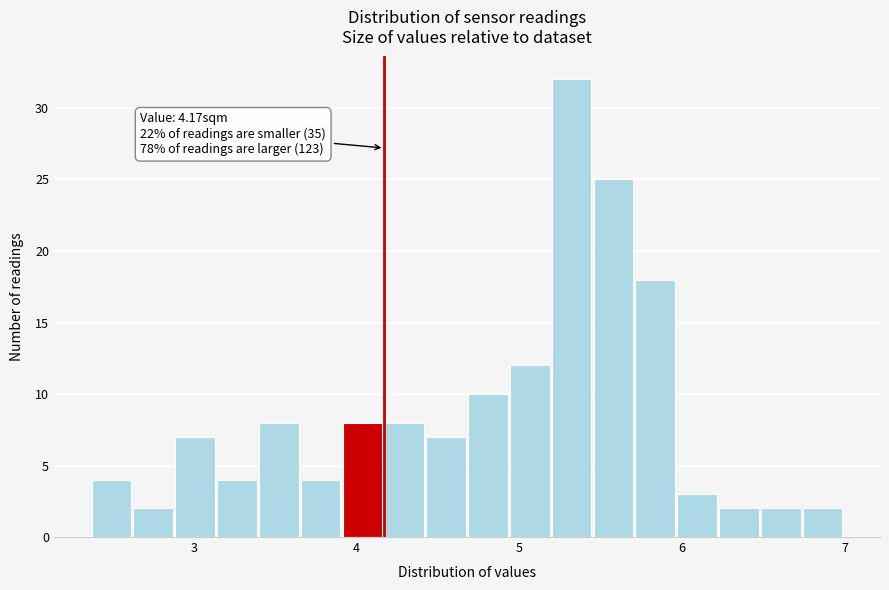

Around what value on the x-axis is the tallest bar? Give the approximate position of its centre, as read against the axis.

5.3